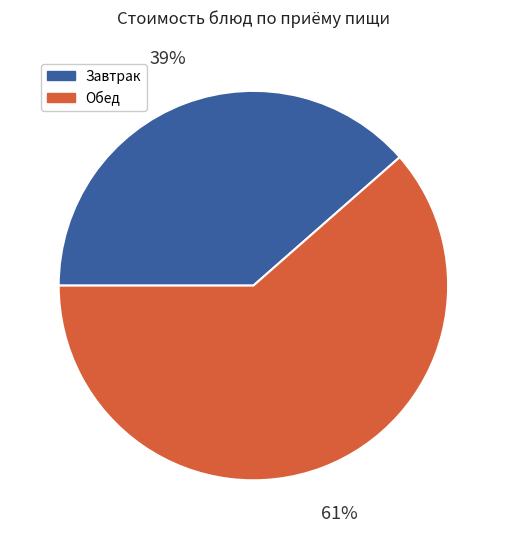

Does any single category account for the majority?

Yes